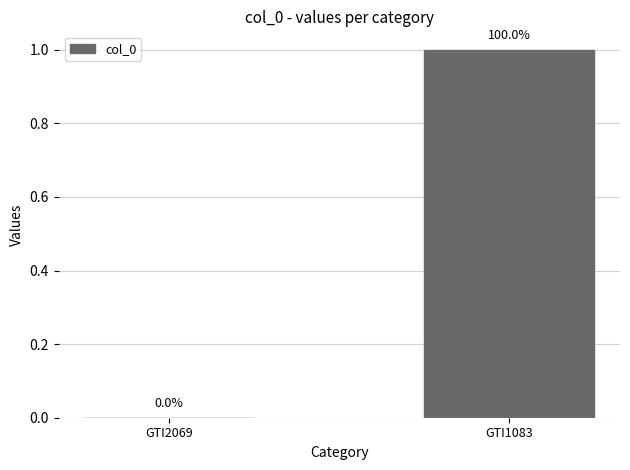

True or false: the data shows 0 at GTI2069.

True